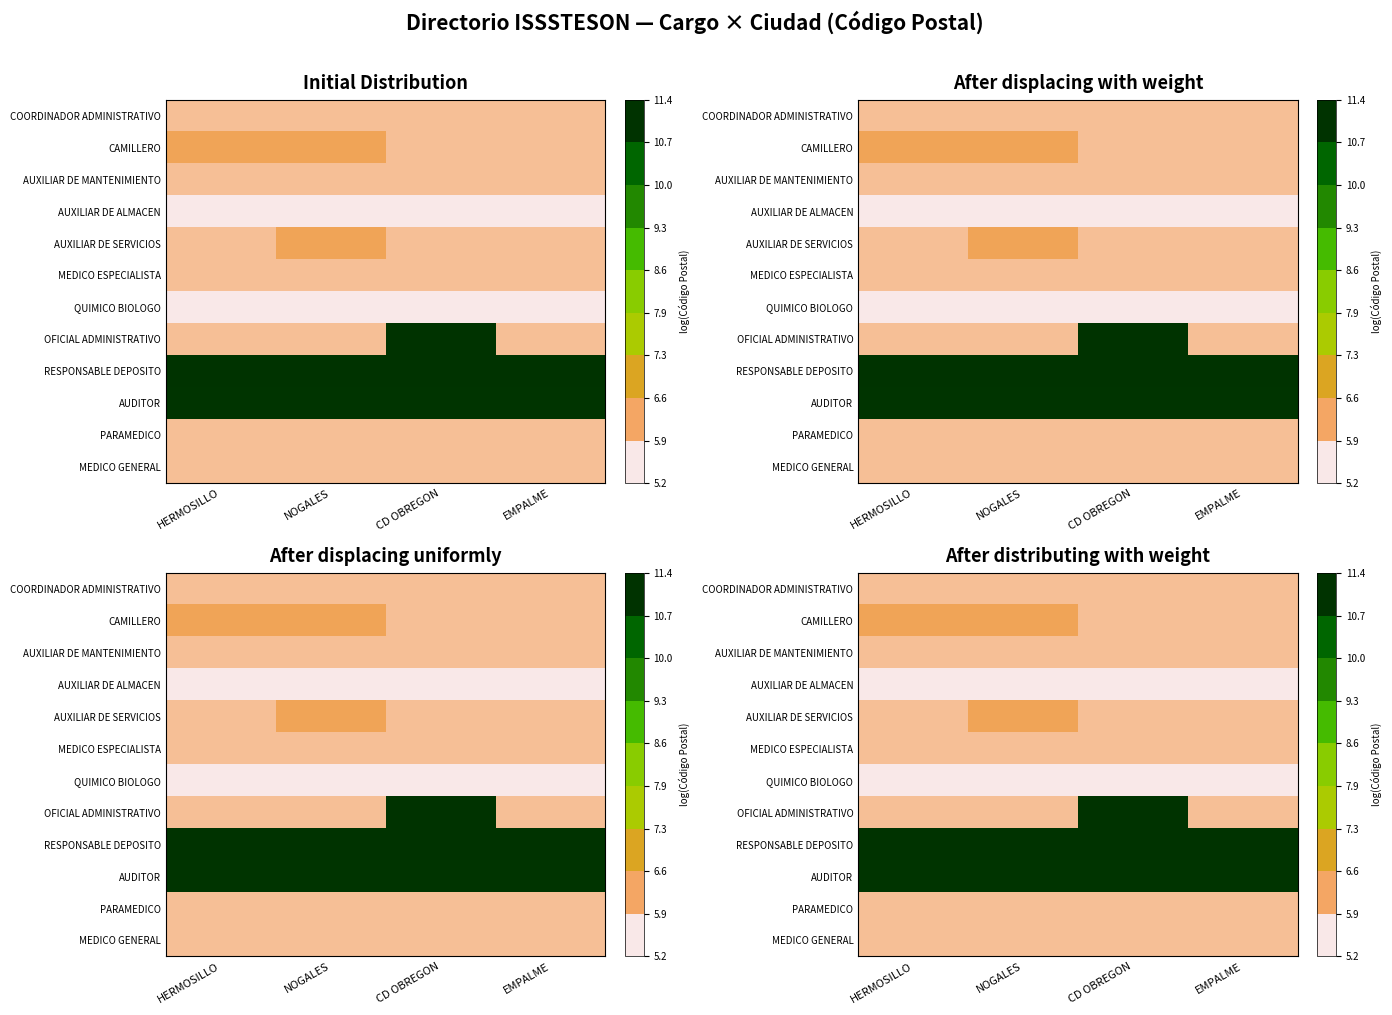

What is the sum of the RESPONSABLE DEPOSITO values at CD OBREGON and HERMOSILLO?

22.7